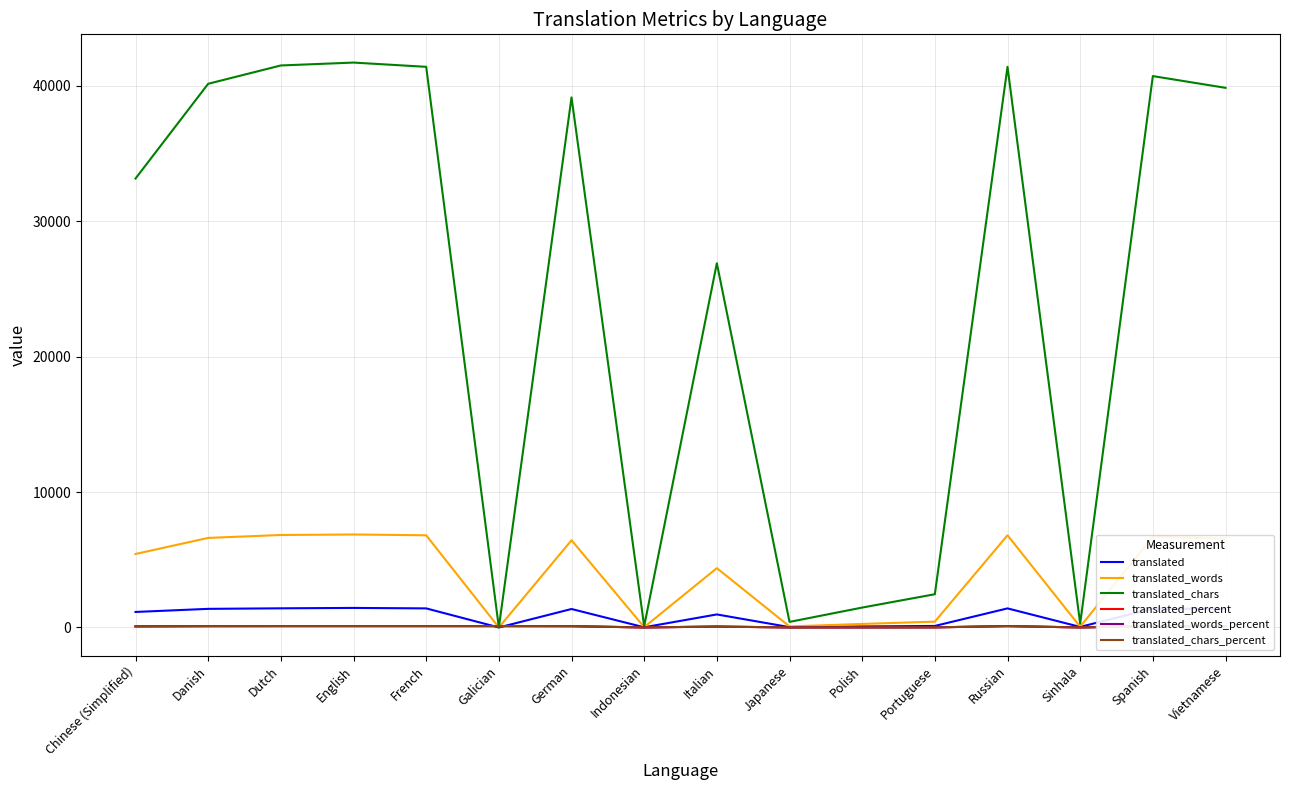

True or false: translated has a value of 1367.0 at Vietnamese.

True